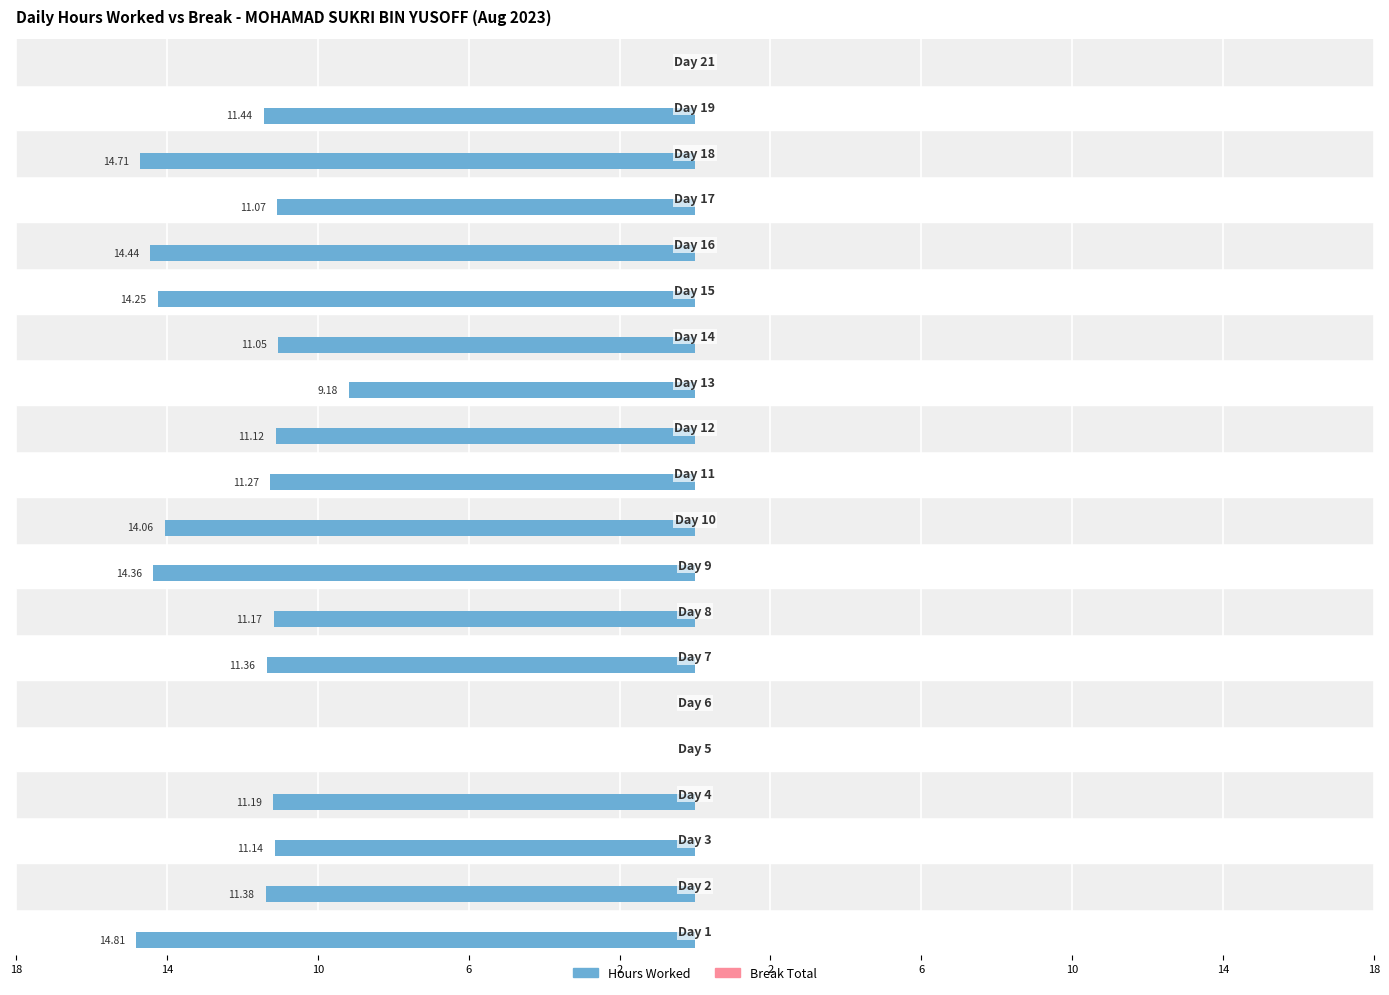

Are the bars horizontal?

Yes